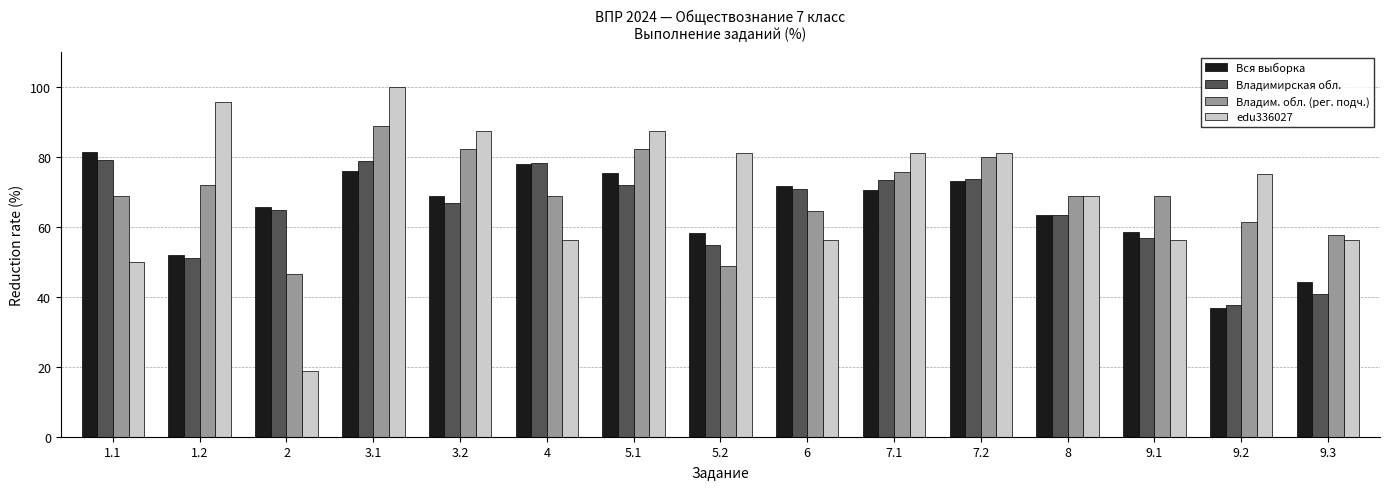

Which category has the highest value across all series?

3.1